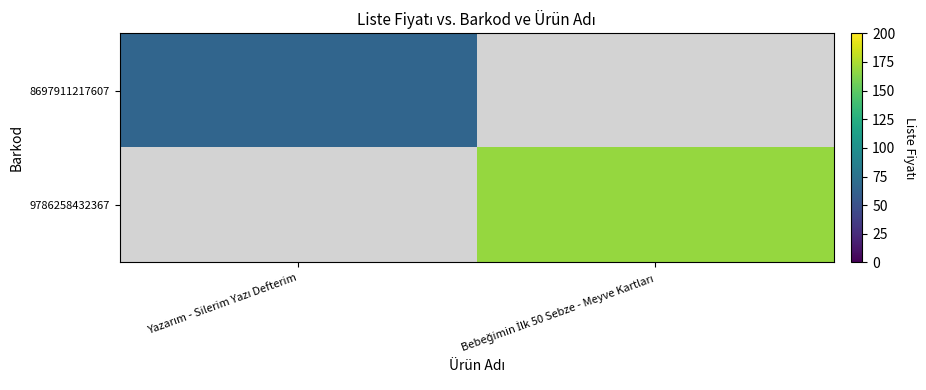

Between Bebeğimin İlk 50 Sebze - Meyve Kartları and Yazarım - Silerim Yazı Defterim, which is larger?

Yazarım - Silerim Yazı Defterim